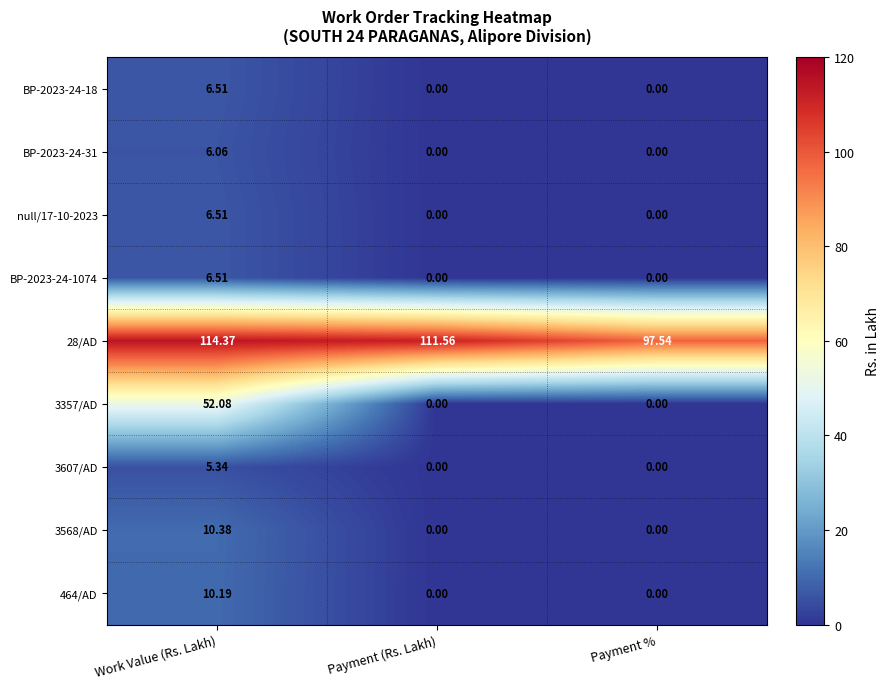

At which category is the sum across all series the highest?

Work Value (Rs. Lakh)